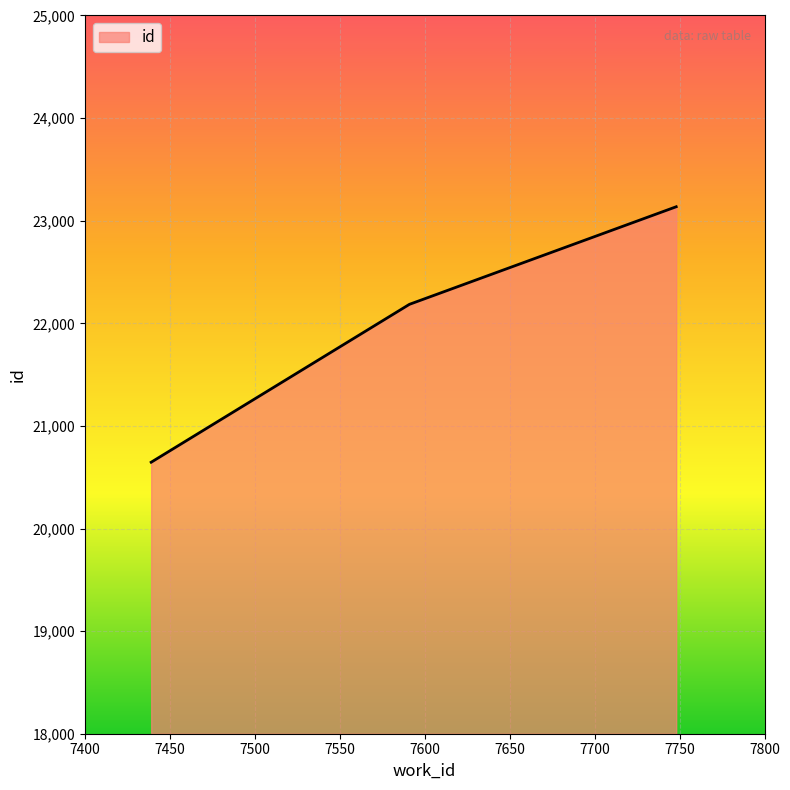

What is the smallest value displayed?

20646